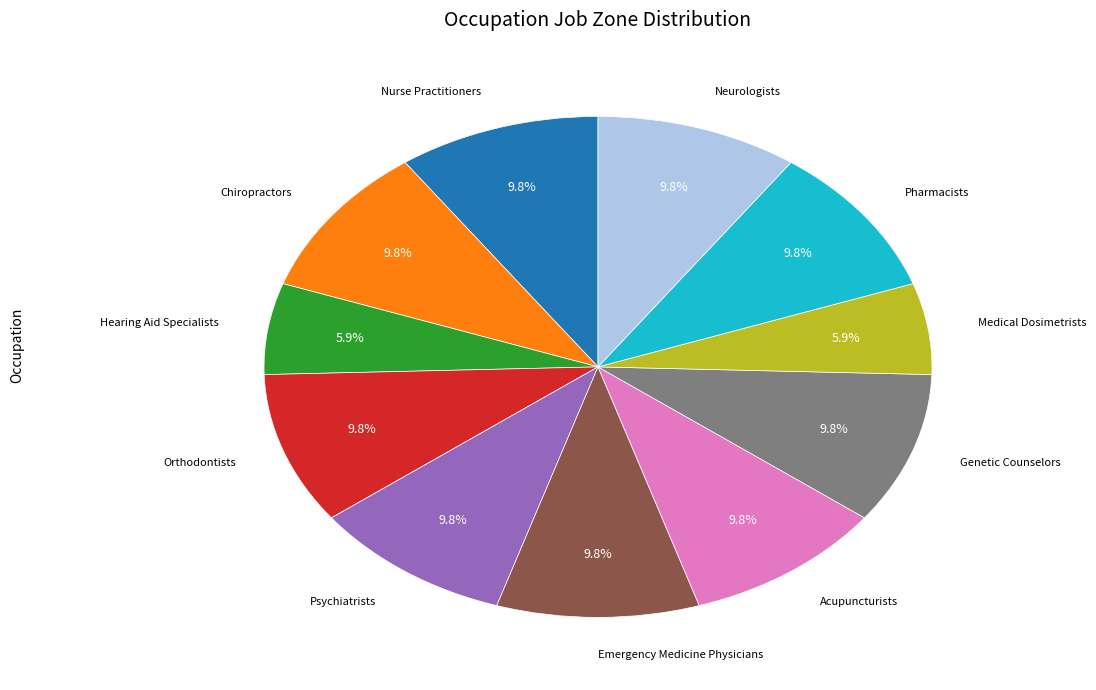

Is there any slice that represents more than half of the pie?

No